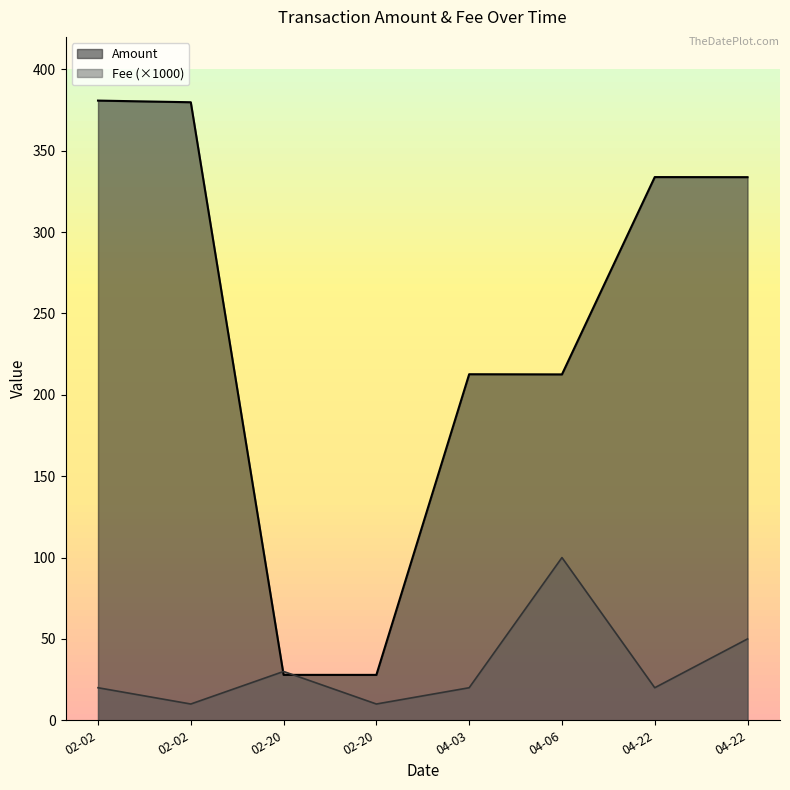

What is the average value of the Fee series?

32.5